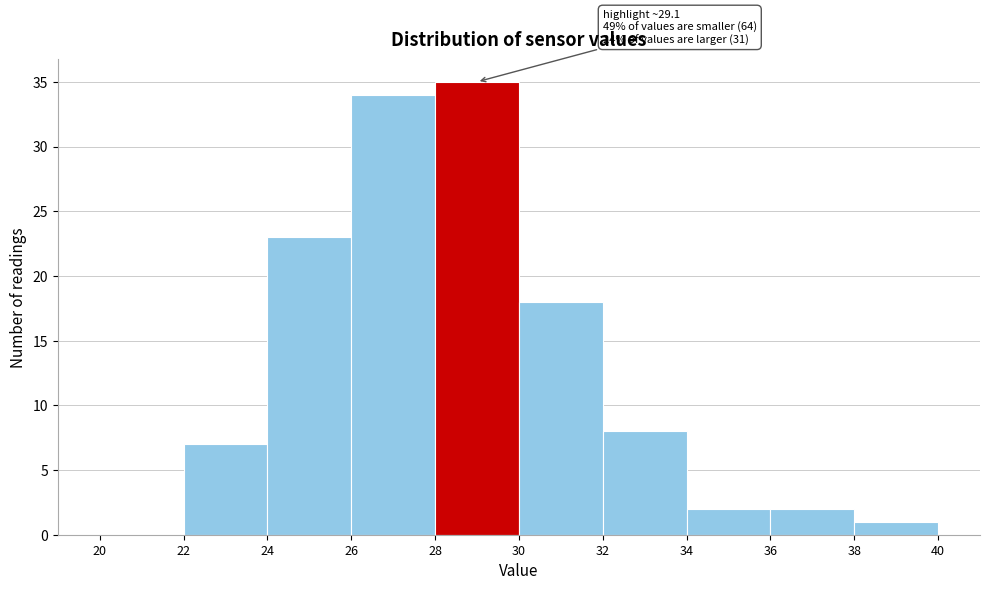

Which range on the x-axis has the tallest bar?

28 to 30